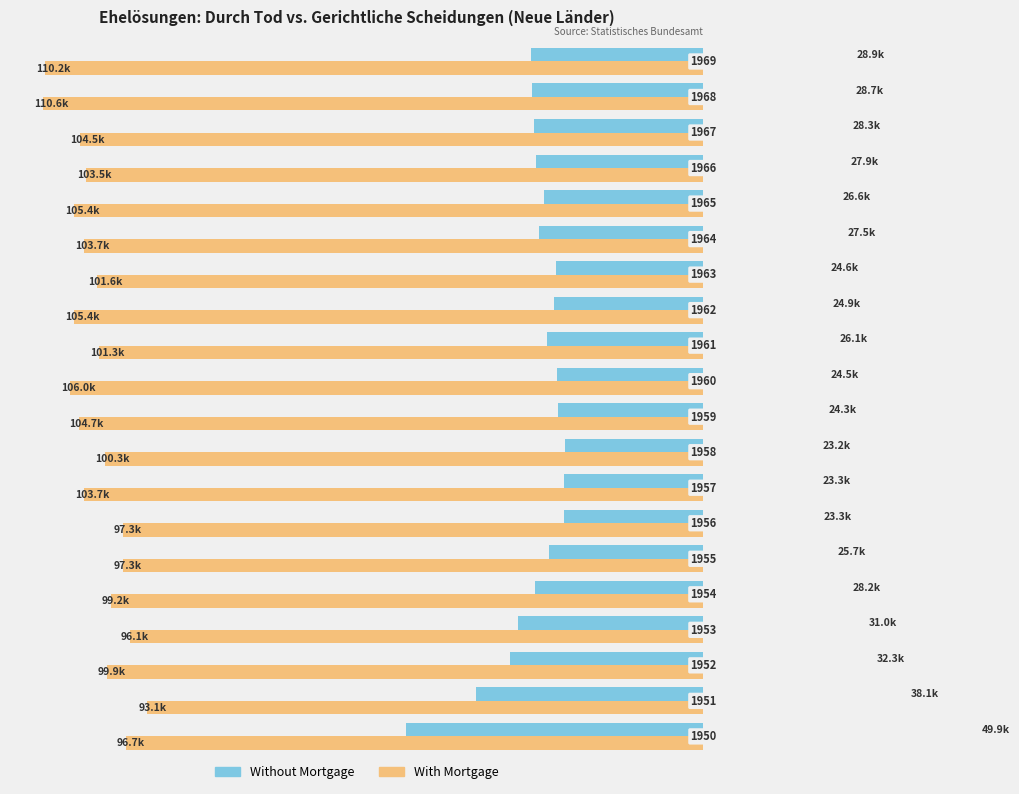

What are all the series names shown in the legend?

Without Mortgage, With Mortgage